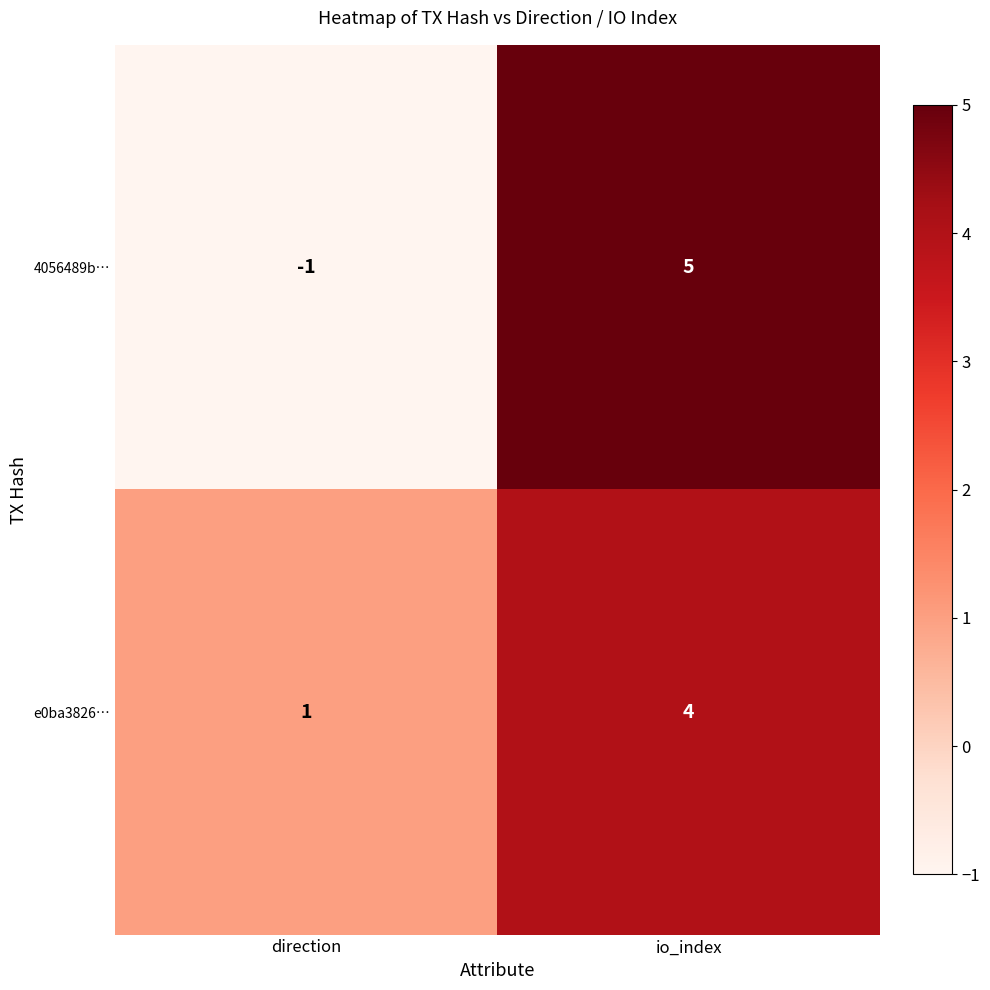

Reading left to right, what are all the values shown in this chart?

4056489b…: direction=-1	io_index=5
e0ba3826…: direction=1	io_index=4